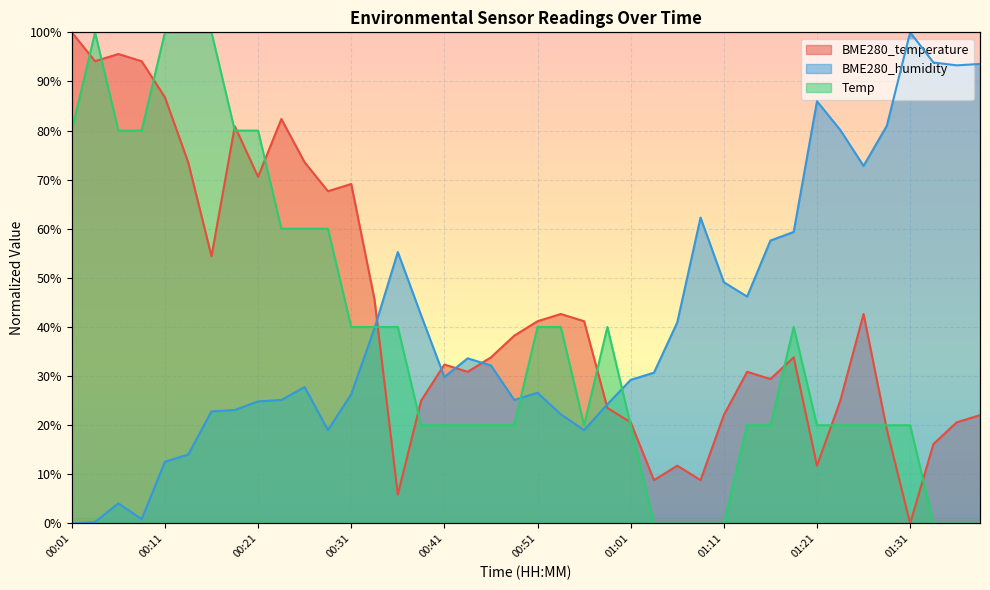

How many lines are shown in the chart?

3